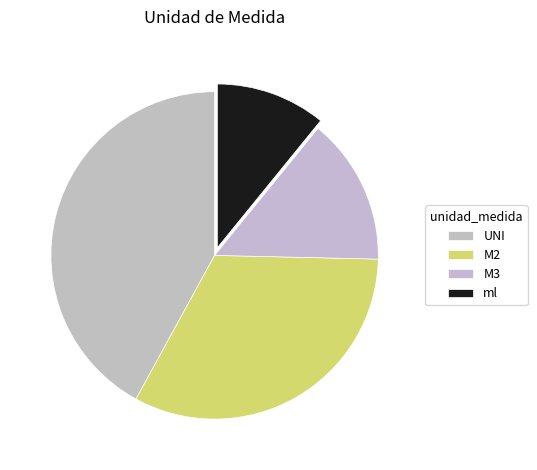

Is it true that M3 is 14% of the pie?

True